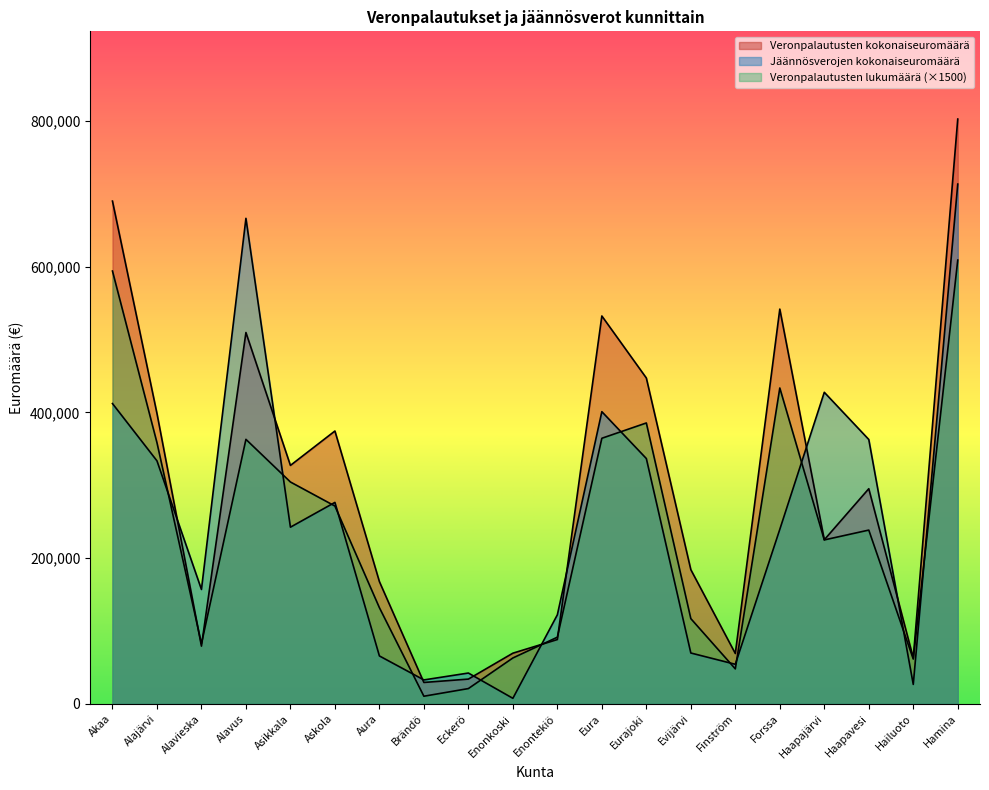

What is the difference between the second highest and minimum values in the Veronpalautusten lukumäärä series?

583500.0